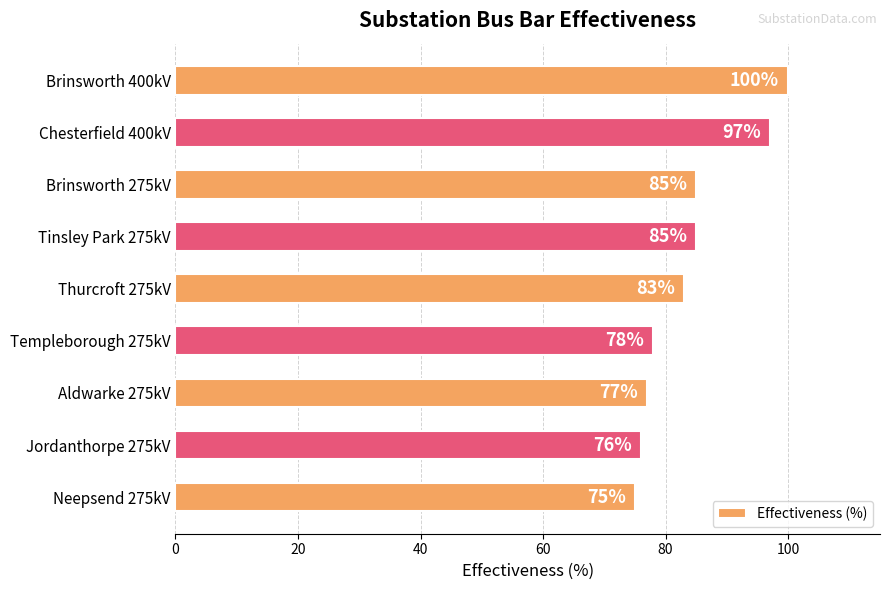

Between Templeborough 275kV and Jordanthorpe 275kV, which is larger?

Templeborough 275kV